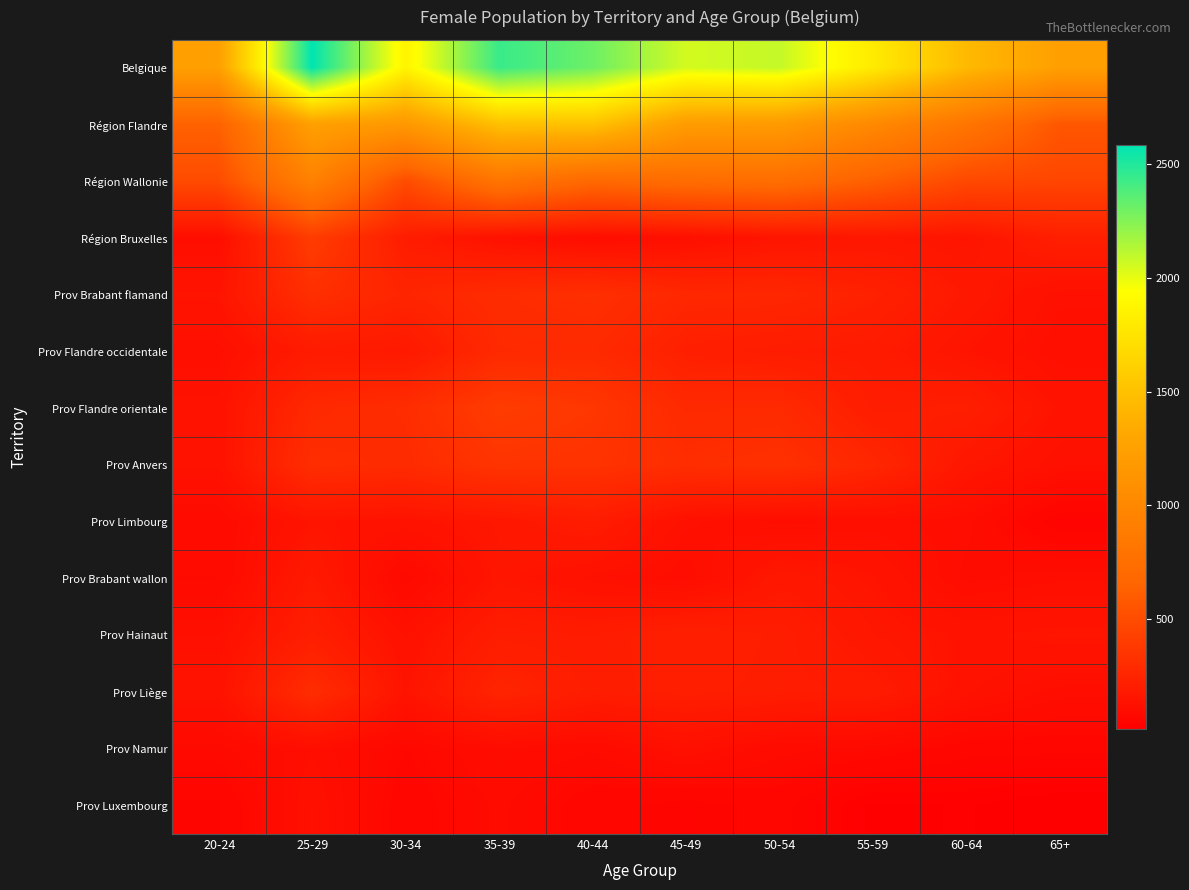

Reading left to right, transcribe all the data shown in this chart.

Belgique: 20-24=1243	25-29=2582	30-34=1868	35-39=2436	40-44=2305	45-49=2048	50-54=2086	55-59=1799	60-64=1444	65+=1239
Région Flandre: 20-24=636	25-29=1246	30-34=1169	35-39=1494	40-44=1510	45-49=1205	50-54=1191	55-59=1012	60-64=815	65+=563
Région Wallonie: 20-24=496	25-29=936	30-34=500	35-39=810	40-44=688	45-49=723	50-54=741	55-59=622	60-64=477	65+=459
Région Bruxelles: 20-24=111	25-29=400	30-34=199	35-39=132	40-44=107	45-49=120	50-54=154	55-59=165	60-64=152	65+=217
Prov Brabant flamand: 20-24=151	25-29=316	30-34=253	35-39=298	40-44=317	45-49=269	50-54=267	55-59=231	60-64=177	65+=127
Prov Flandre occidentale: 20-24=119	25-29=192	30-34=180	35-39=283	40-44=287	45-49=219	50-54=201	55-59=192	60-64=150	65+=116
Prov Flandre orientale: 20-24=138	25-29=278	30-34=302	35-39=397	40-44=364	45-49=282	50-54=286	55-59=205	60-64=214	65+=146
Prov Anvers: 20-24=137	25-29=309	30-34=293	35-39=349	40-44=341	45-49=308	50-54=327	55-59=266	60-64=166	65+=126
Prov Limbourg: 20-24=91	25-29=151	30-34=141	35-39=167	40-44=201	45-49=127	50-54=110	55-59=118	60-64=108	65+=48
Prov Brabant wallon: 20-24=89	25-29=184	30-34=82	35-39=160	40-44=130	45-49=106	50-54=173	55-59=151	60-64=100	65+=112
Prov Hainaut: 20-24=124	25-29=213	30-34=132	35-39=205	40-44=199	45-49=224	50-54=206	55-59=165	60-64=145	65+=156
Prov Liège: 20-24=141	25-29=301	30-34=148	35-39=250	40-44=204	45-49=215	50-54=204	55-59=196	60-64=137	65+=109
Prov Namur: 20-24=85	25-29=113	30-34=74	35-39=103	40-44=90	45-49=125	50-54=94	55-59=84	60-64=65	65+=63
Prov Luxembourg: 20-24=57	25-29=125	30-34=64	35-39=92	40-44=65	45-49=53	50-54=64	55-59=26	60-64=30	65+=19